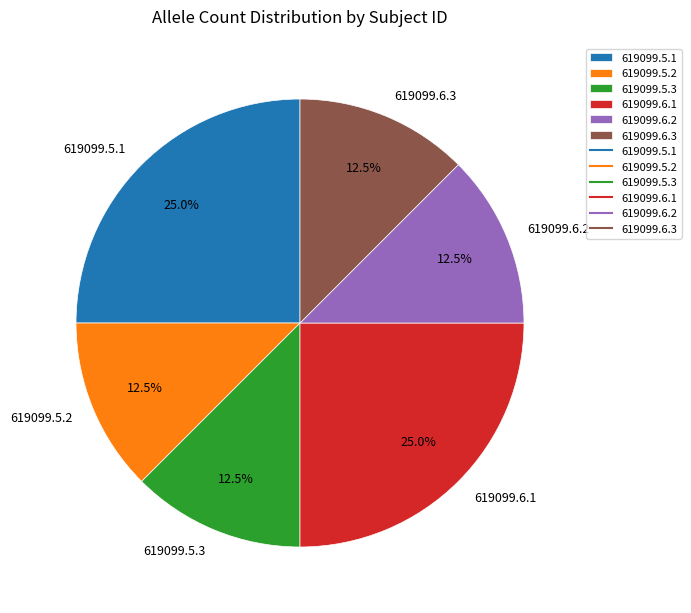

Approximately how many times larger is the value at 619099.5.1 compared to 619099.6.2?

2.0